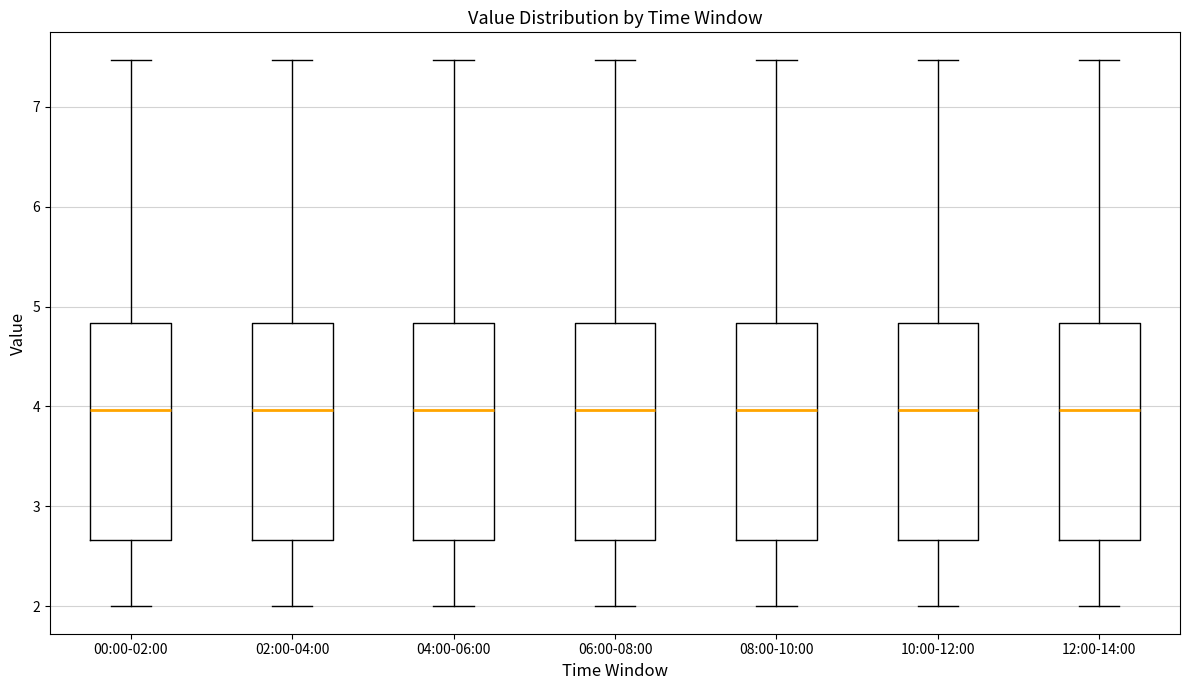

Where is the upper edge of the box for 02:00-04:00 on the y-axis? The values are not printed on the chart, so give them approximately, as read against the axis.

4.8